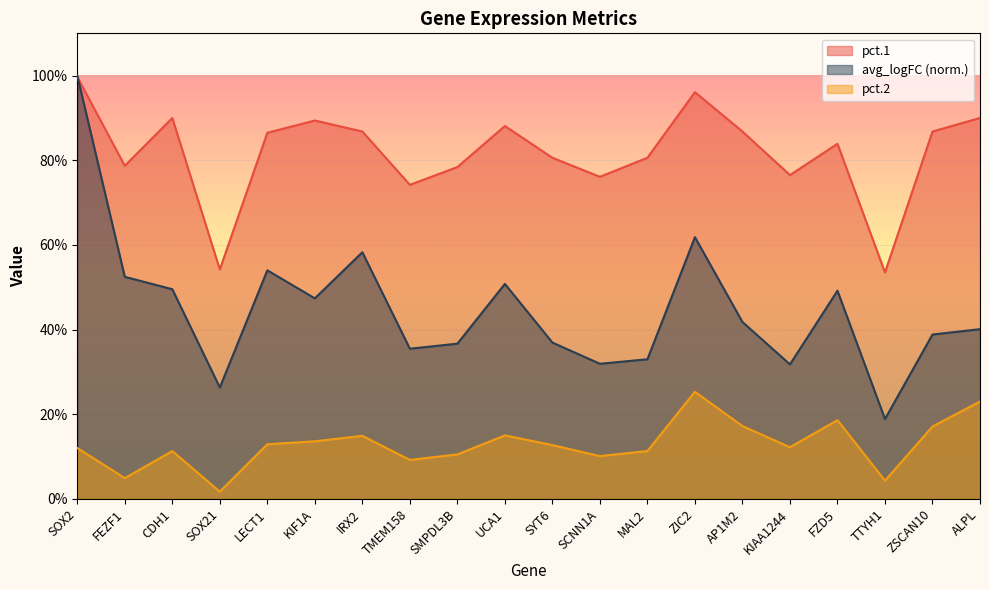

What is the difference between the avg_logFC values at FZD5 and TTYH1?

0.3